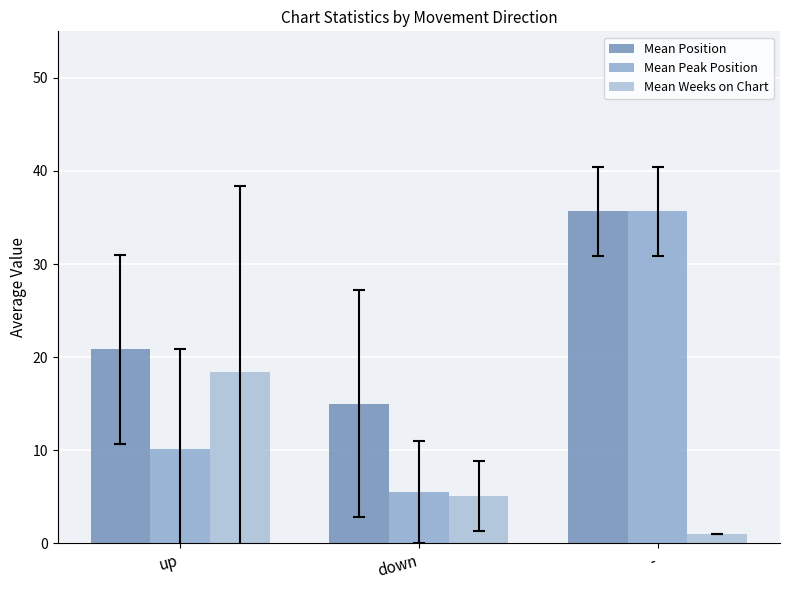

How many data points in Mean Peak Position are less than 10?

1